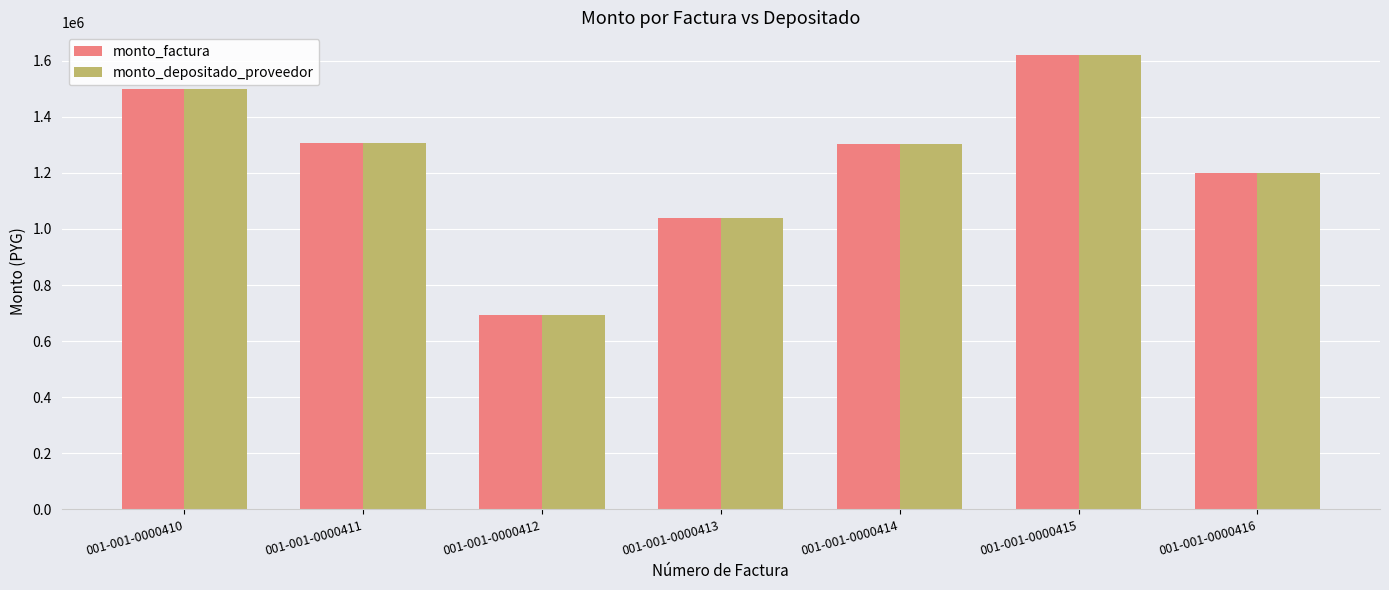

Count the monto_factura values in the range 1040000 to 1500000.

5